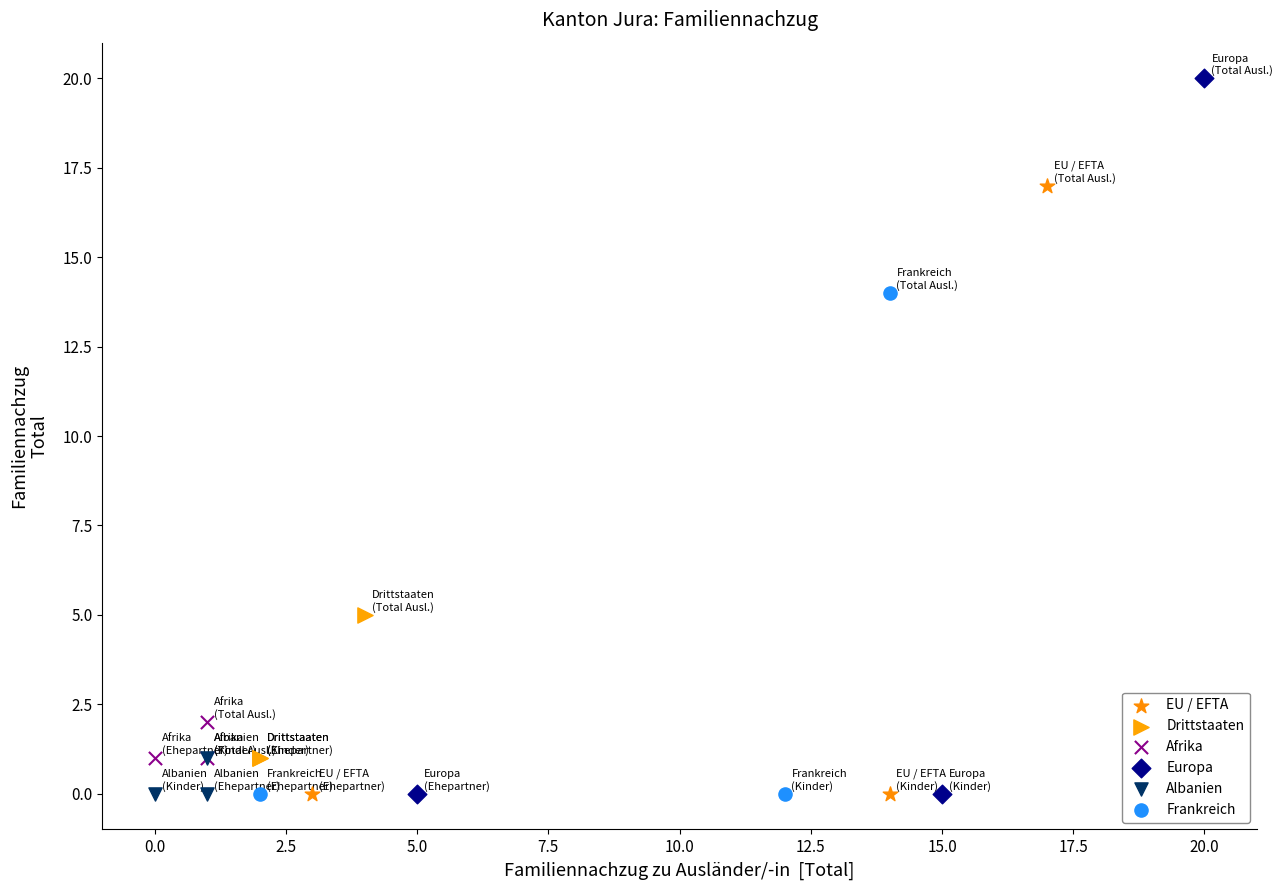

Which series has the largest Y range (max minus min)?

Europa